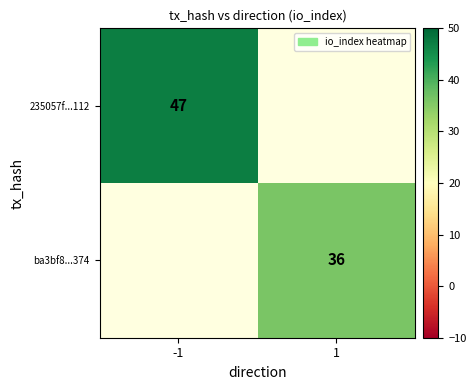

Which label corresponds to the largest value in the chart?

-1